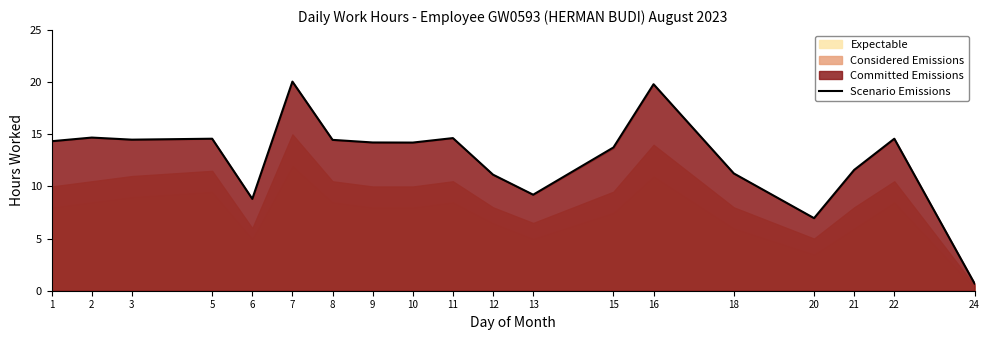

How many lines are shown in the chart?

1